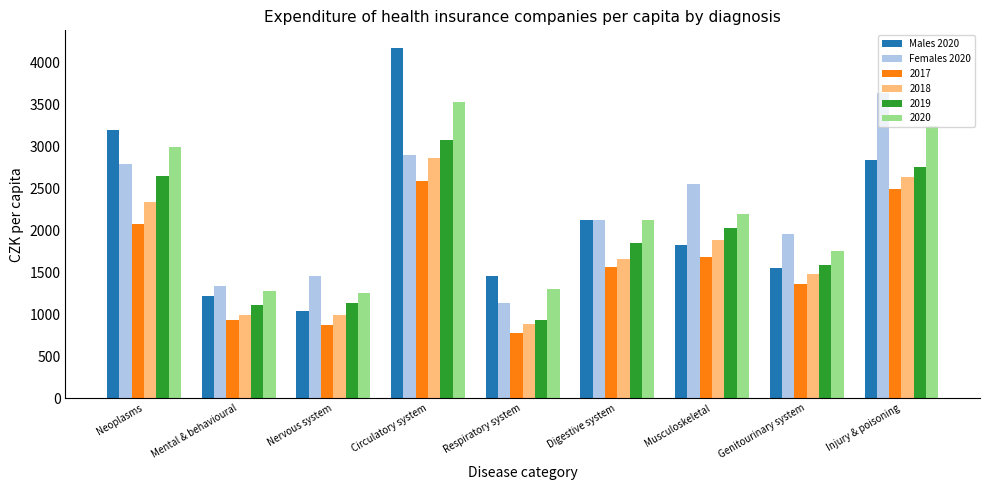

At how many categories does at least one series exceed 2294?

4